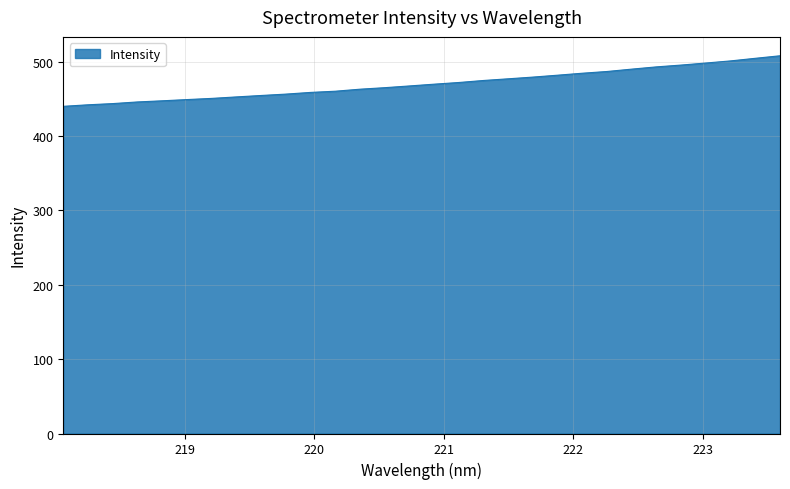

Reading right to left, what are all the values shown in this chart?

223.5987=507.8	223.408=504.4	223.2172=500.9	223.0264=498.1	222.8355=495.4	222.6447=492.9	222.4538=489.9	222.263=486.7	222.0721=484.4	221.8812=481.8	221.6902=479.2	221.4993=476.9	221.3083=474.6	221.1174=471.9	220.9264=469.7	220.7354=467.3	220.5444=464.9	220.3533=462.9	220.1623=460.2	219.9712=458.6	219.7801=456.3	219.589=454.5	219.3979=452.5	219.2067=450.5	219.0156=449.0	218.8244=447.3	218.6332=445.8	218.442=443.6	218.2508=441.9	218.0596=439.9